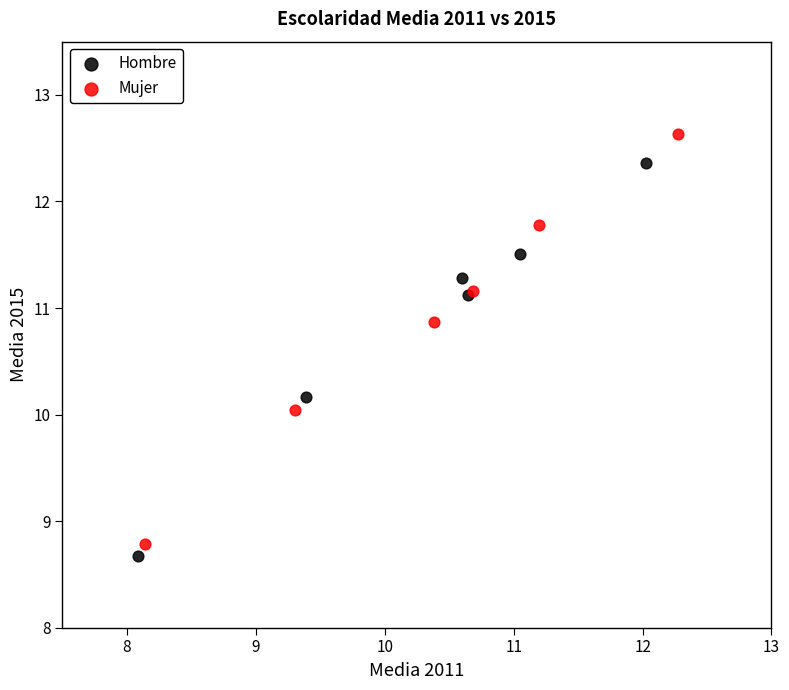

Which series reaches the maximum Y coordinate?

Mujer